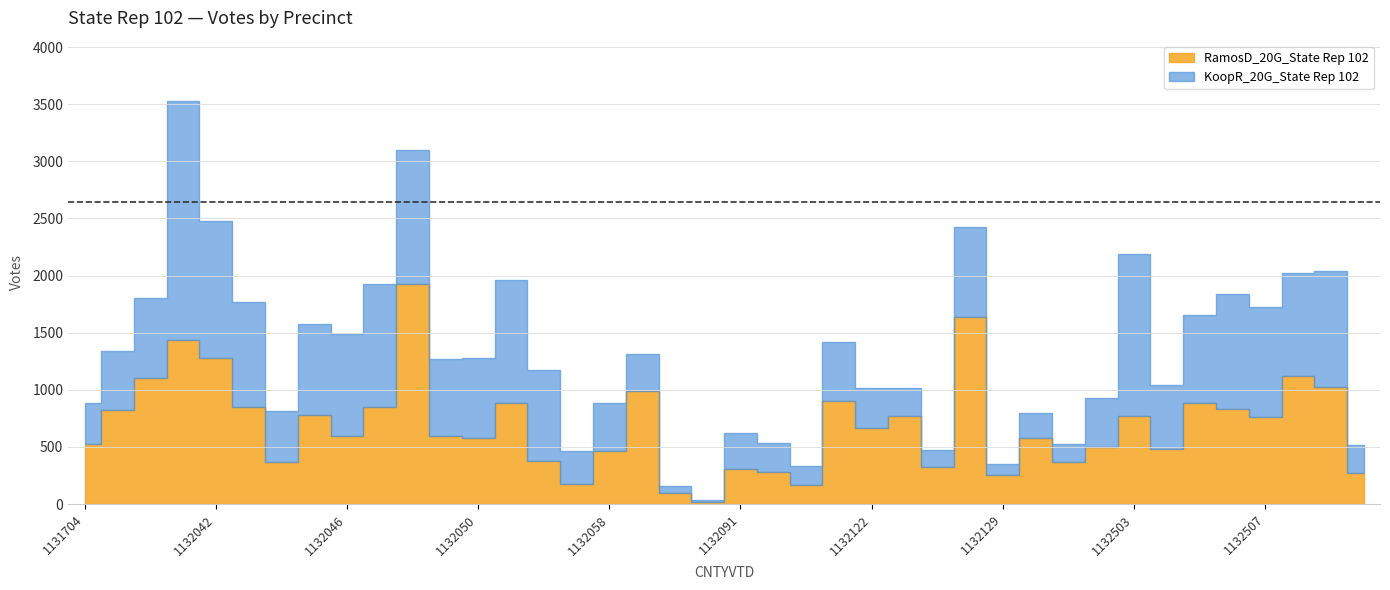

Is the value of RamosD_20G_State Rep 102 at 1132108 greater than the value of KoopR_20G_State Rep 102 at 1132130?

Yes